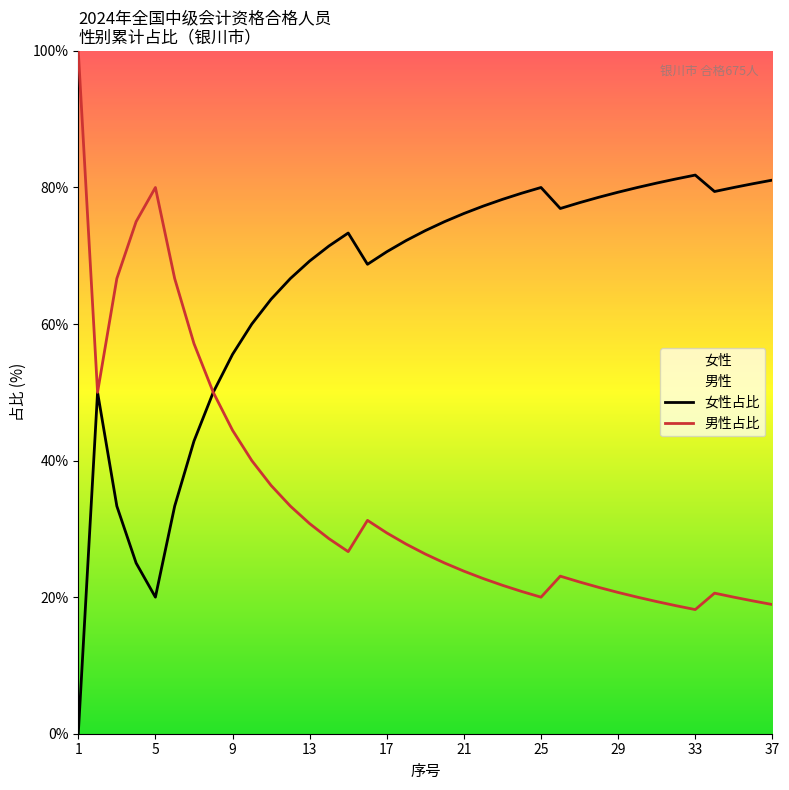

List the series in order of their peak value, highest first.

男性占比, 女性占比